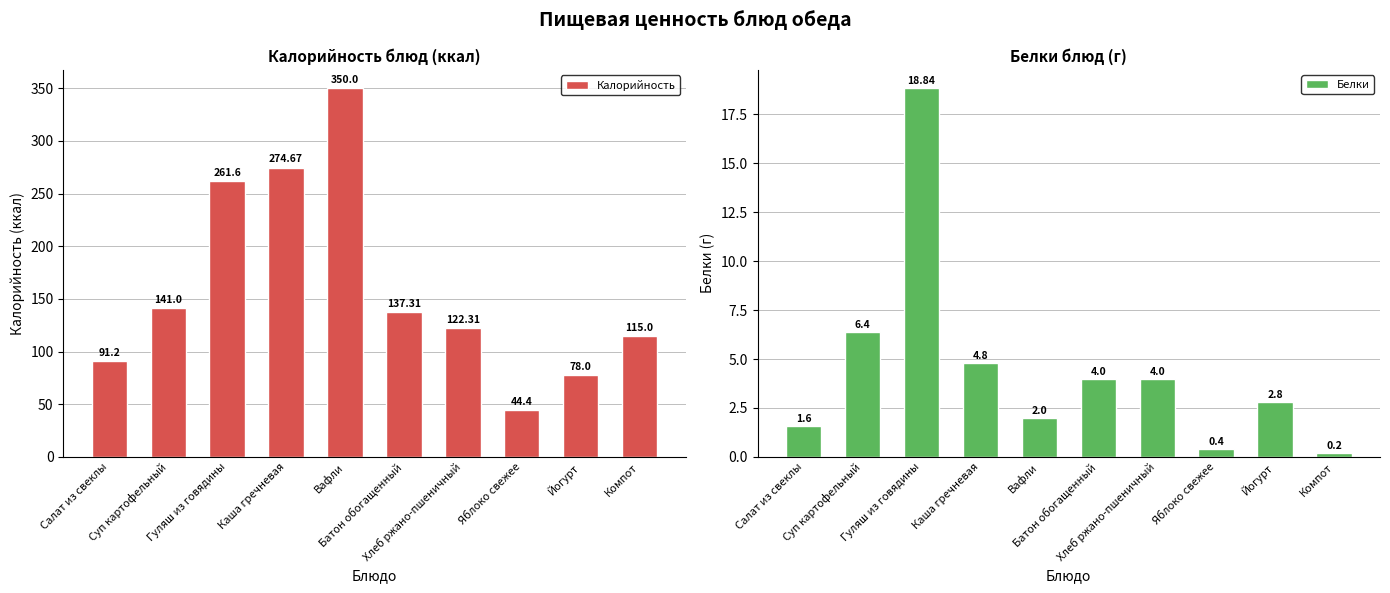

How many bars are there in each group?

2